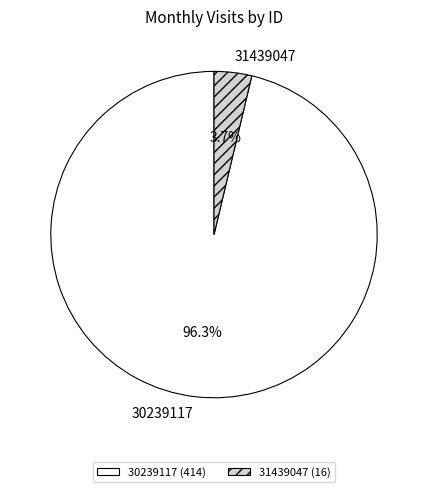

What portion of the pie excludes 31439047?

96.3%